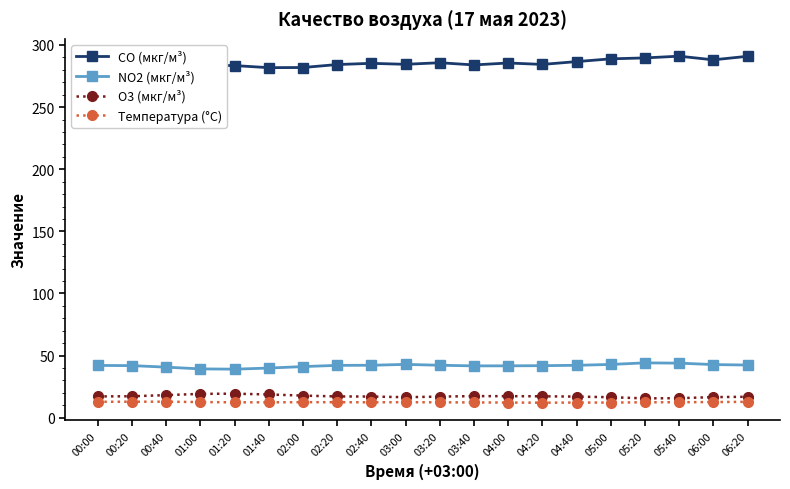

What is the sum of all Температура (°C) values?

249.6